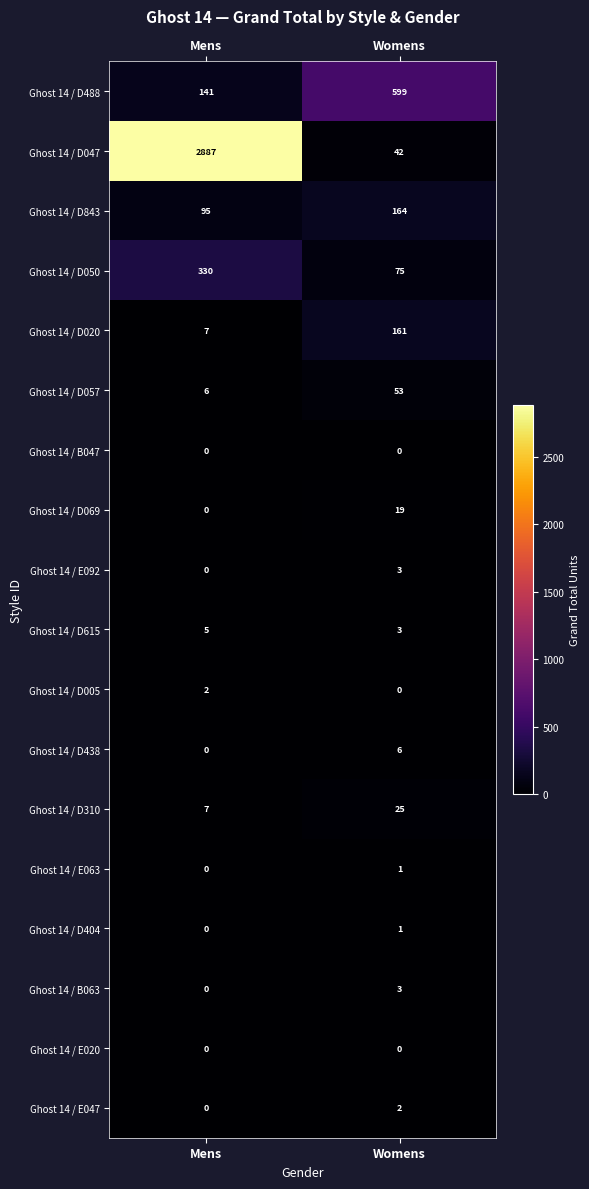

List the labels in order of Ghost 14 / E047 value, smallest first.

Mens, Womens